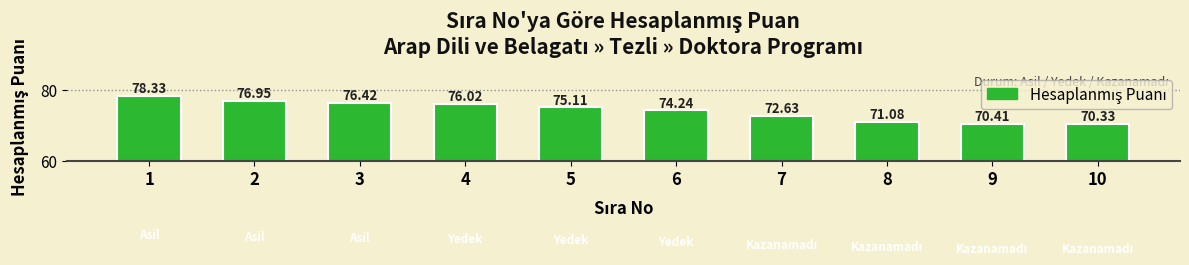

List the labels in order of value, smallest first.

10, 9, 8, 7, 6, 5, 4, 3, 2, 1